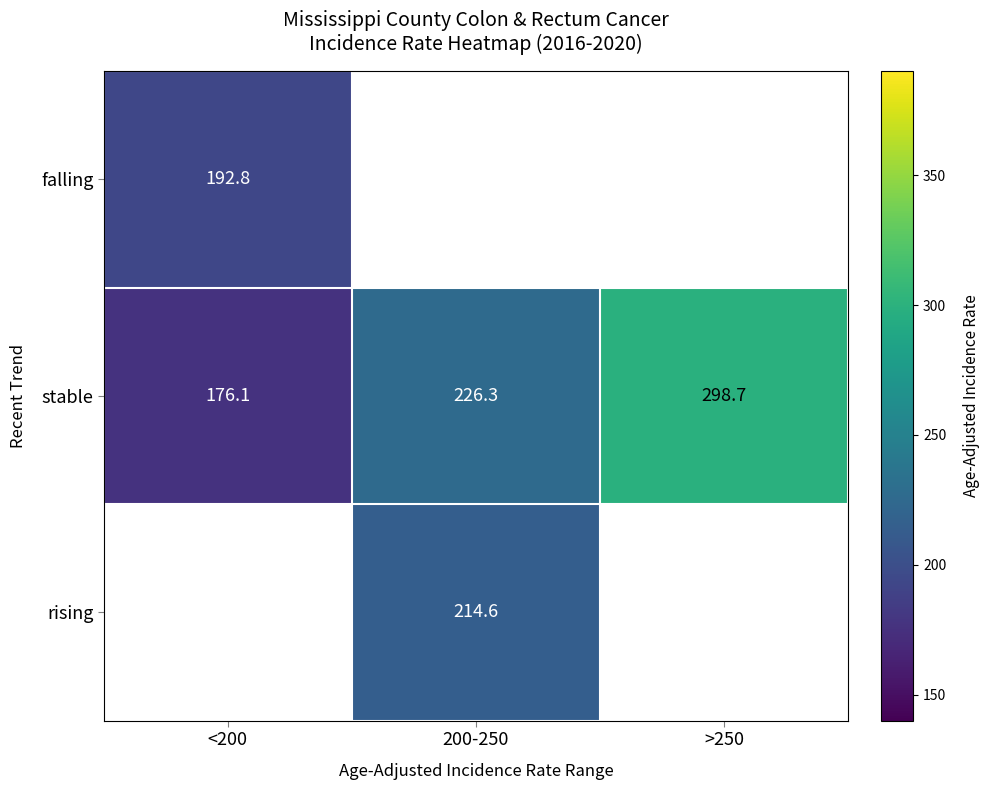

Which category has the highest value in the stable series?

>250